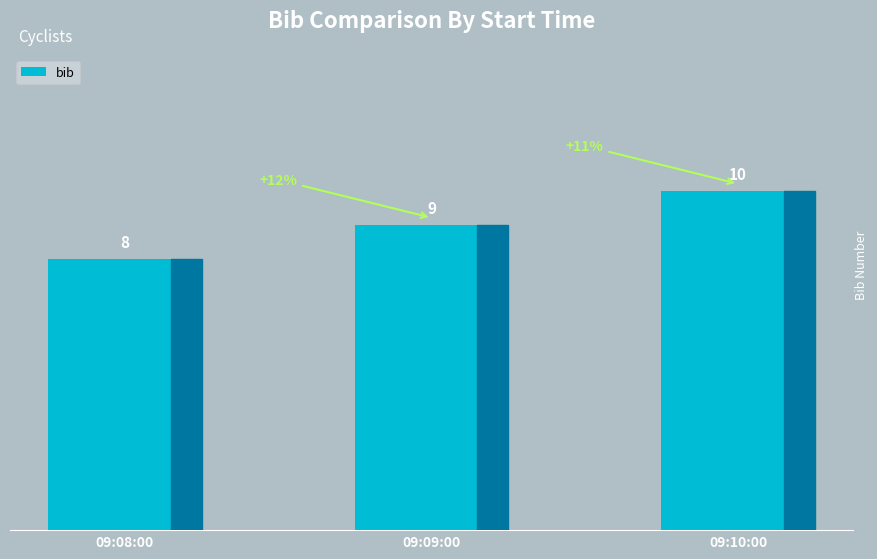

Are the bars horizontal?

No